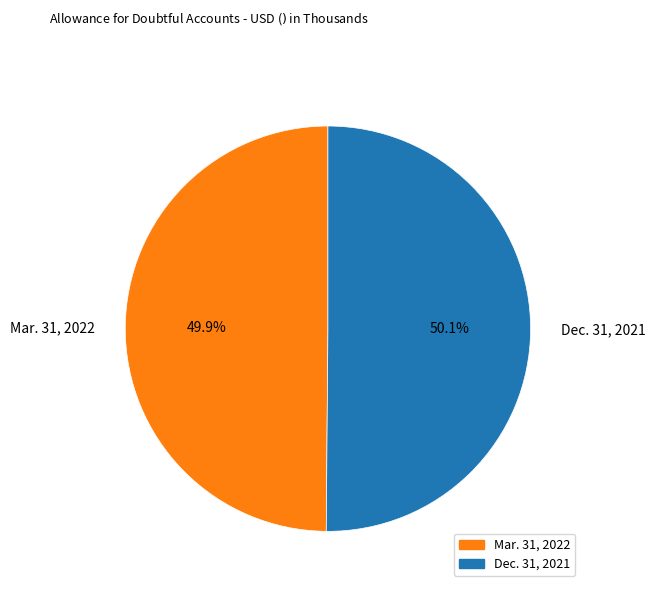

To the nearest percent, what portion does Mar. 31, 2022 represent?

50%